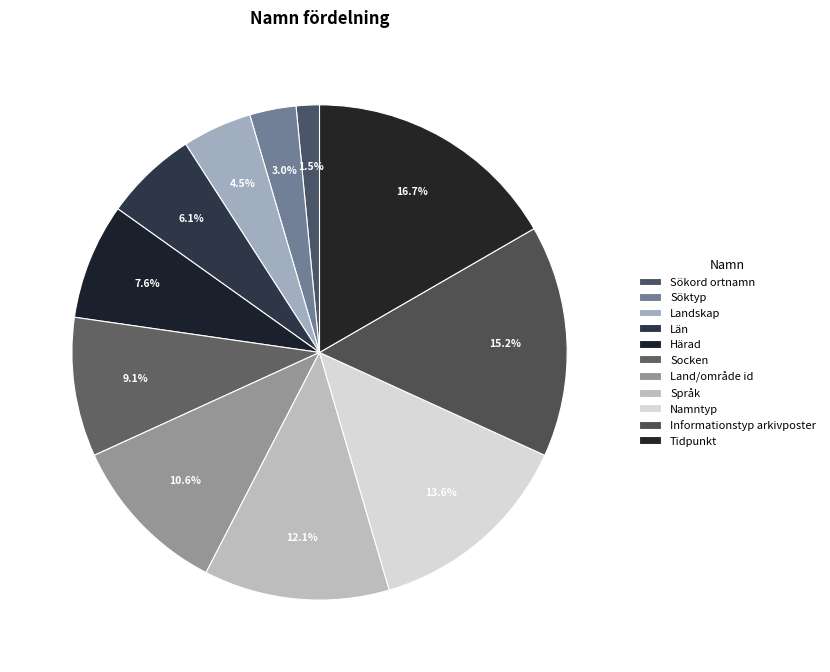

What is the smallest slice in the pie chart?

Sökord ortnamn